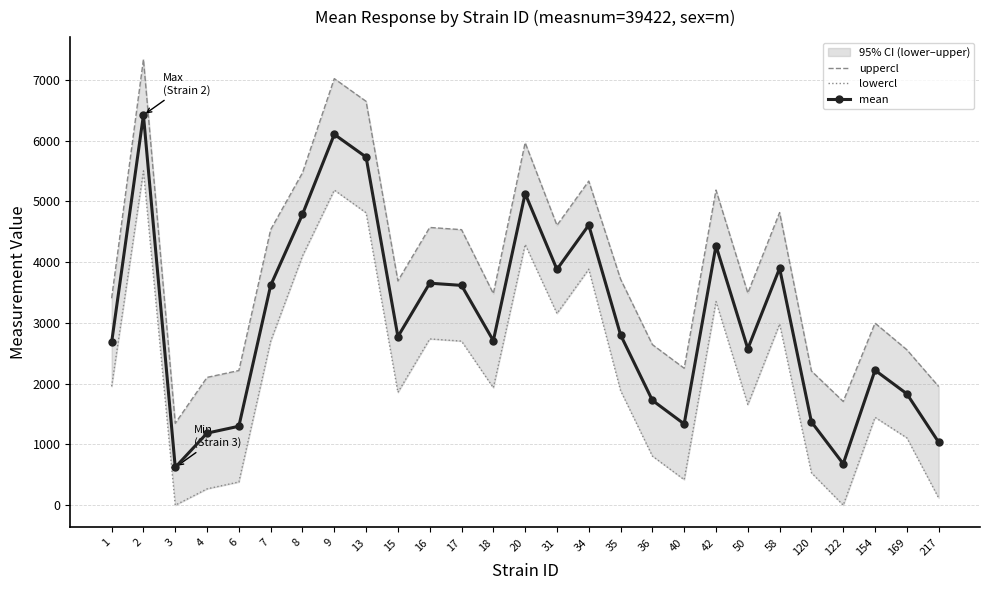

How many lines are shown in the chart?

3